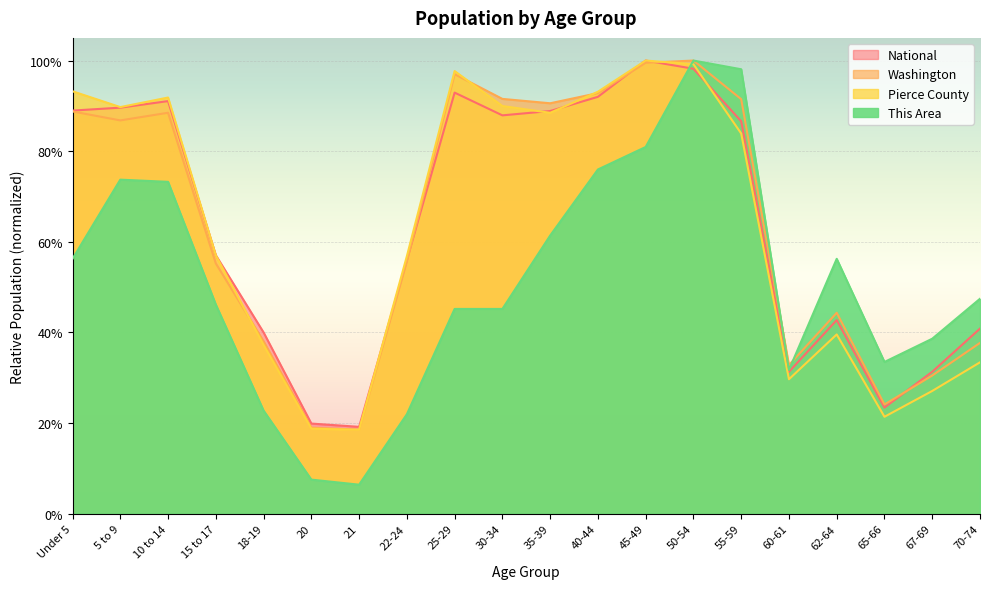

Which label corresponds to the smallest value in the chart?

21